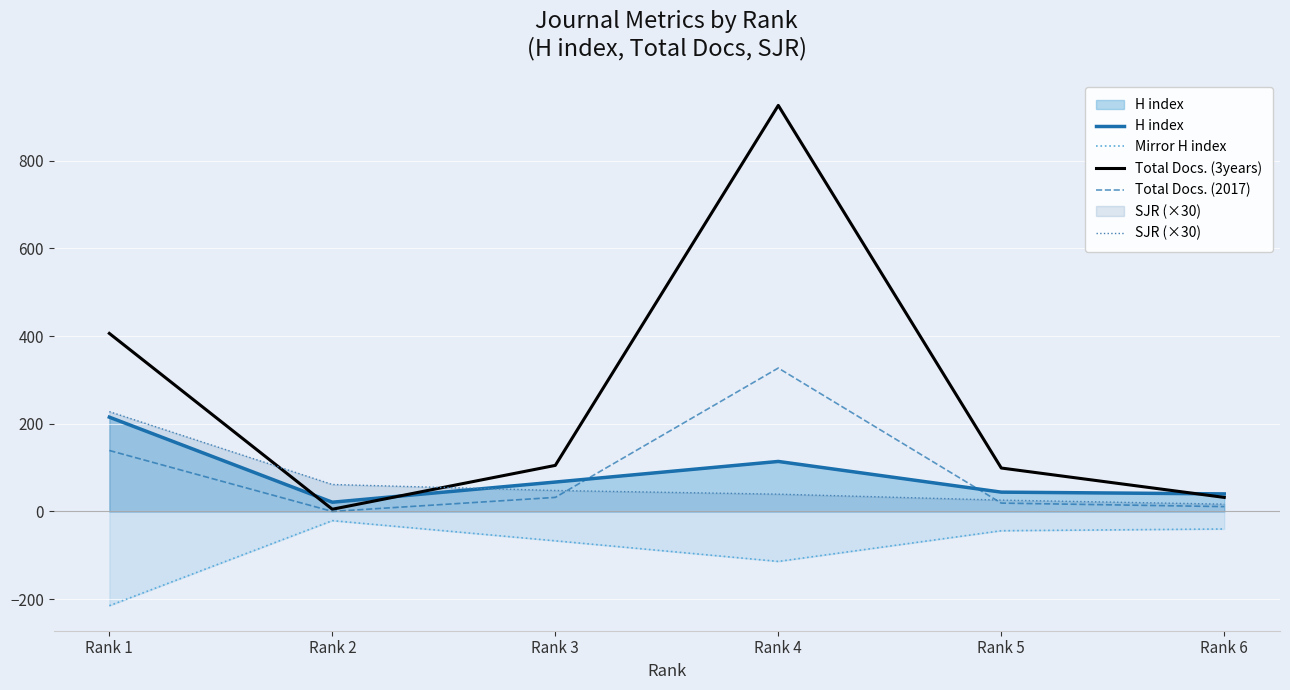

What is the sum of the Mirror H index values at Rank 3 and Rank 4?

-181.0